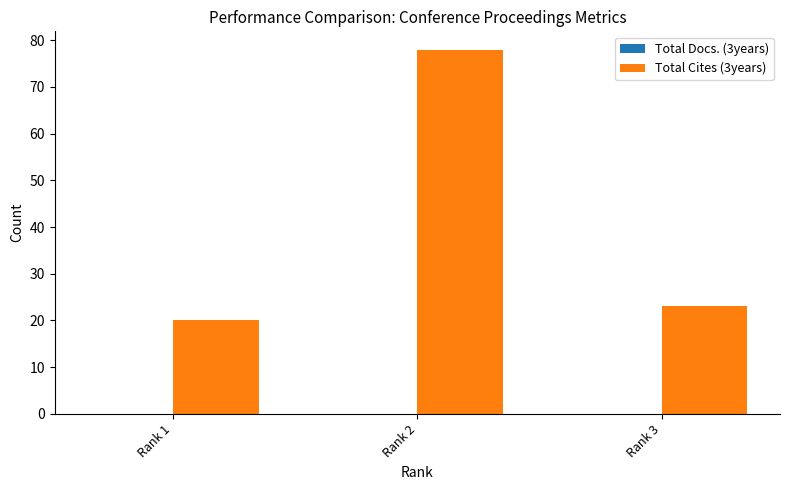

What is the sum of all values?

121